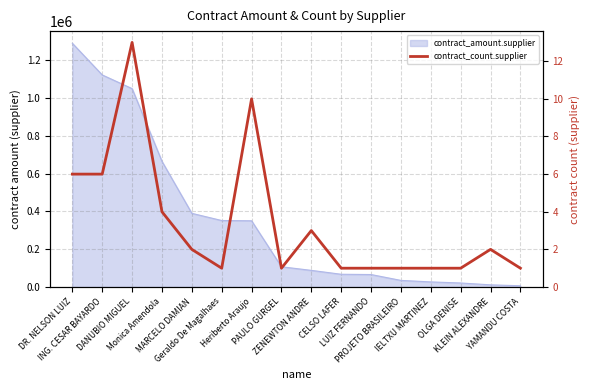

Rank the categories by value from lowest to highest.

Geraldo De Magalhaes, PAULO GURGEL, CELSO LAFER, LUIZ FERNANDO, PROJETO BRASILEIRO, IELTXU MARTINEZ, OLGA DENISE, YAMANDU COSTA, MARCELO DAMIAN, KLEIN ALEXANDRE, ZENEWTON ANDRE, Monica Amendola, DR. NELSON LUIZ, ING. CESAR BAYARDO, Heriberto Araujo, DANUBIO MIGUEL